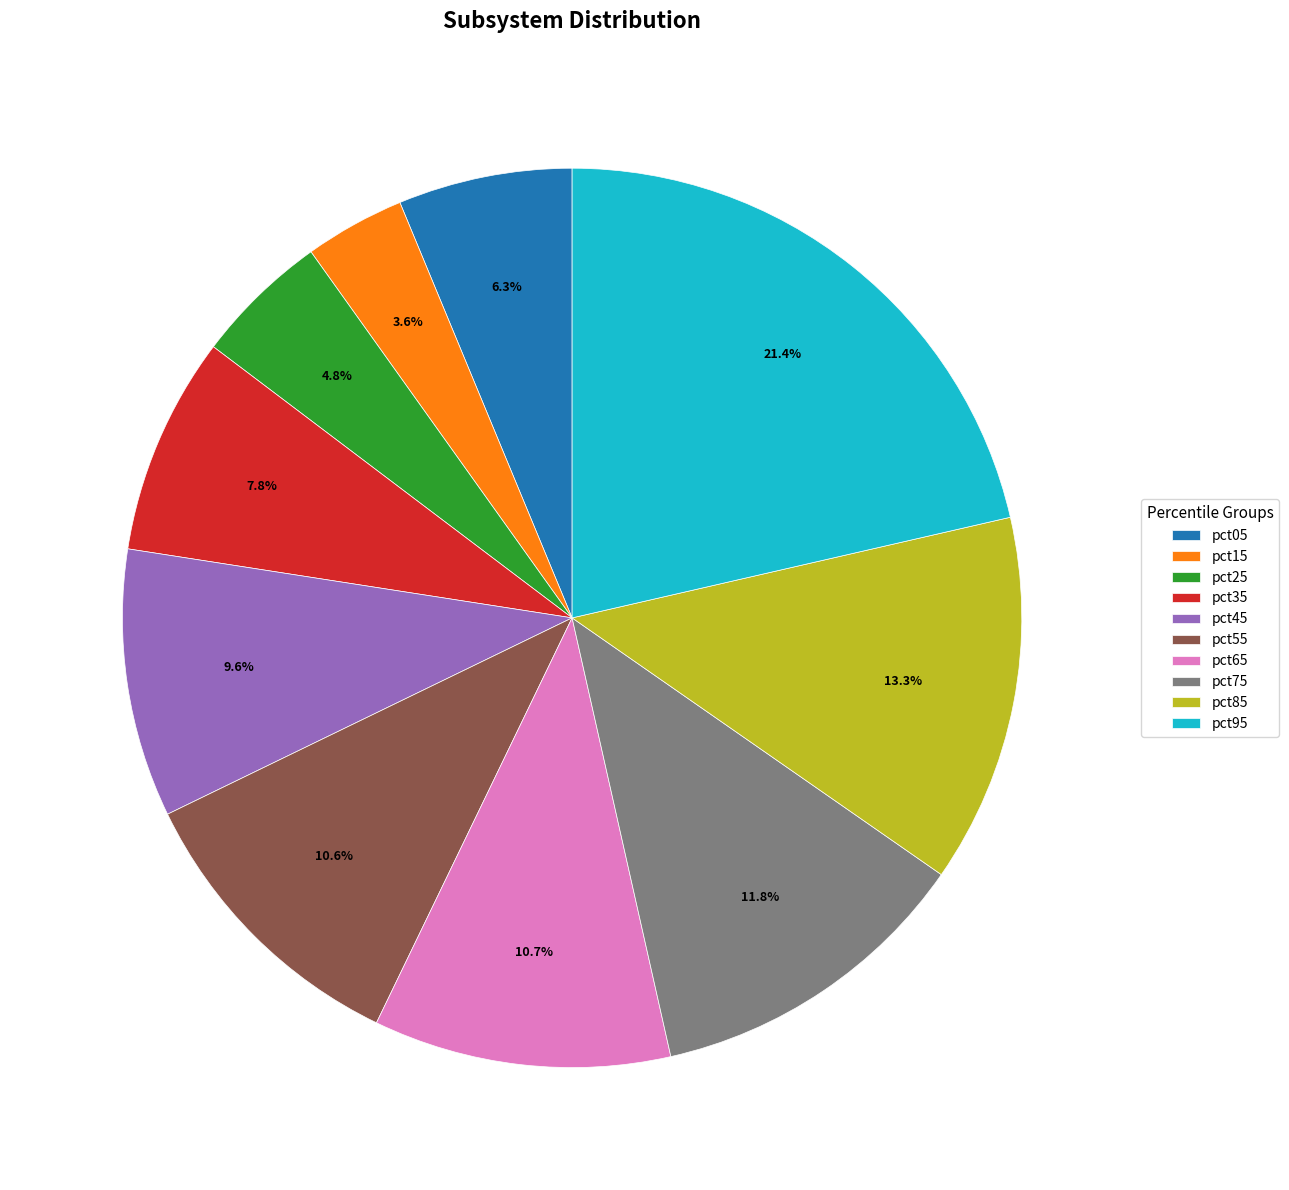

True or false: pct65 accounts for 1% of the total.

False